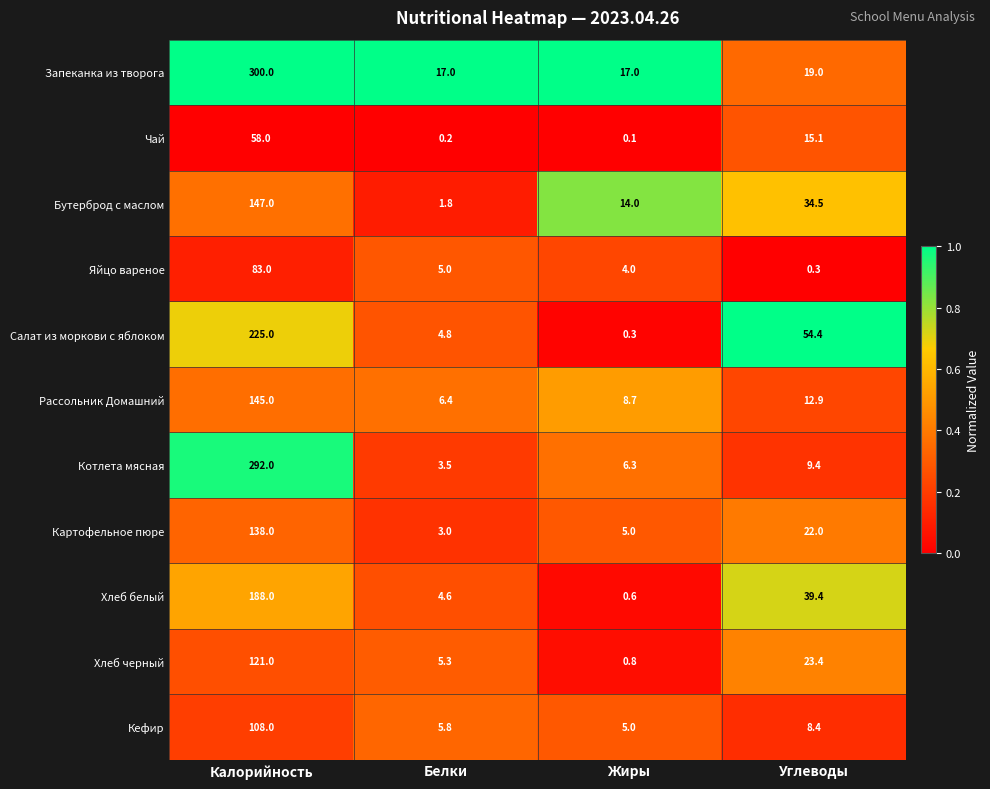

What is the difference between the maximum and minimum values in the Кефир series?

103.0